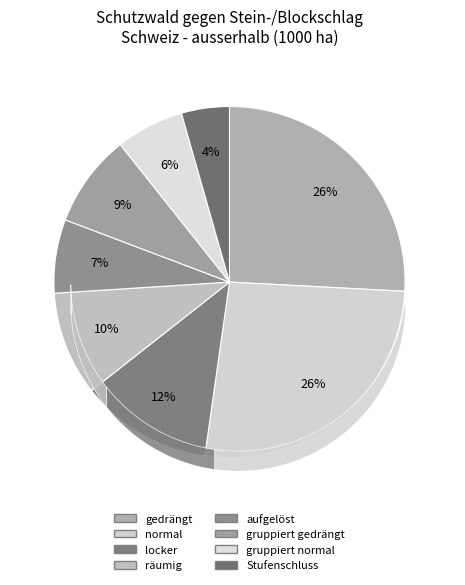

The gedrängt slice represents 26% of the pie. True or false?

True